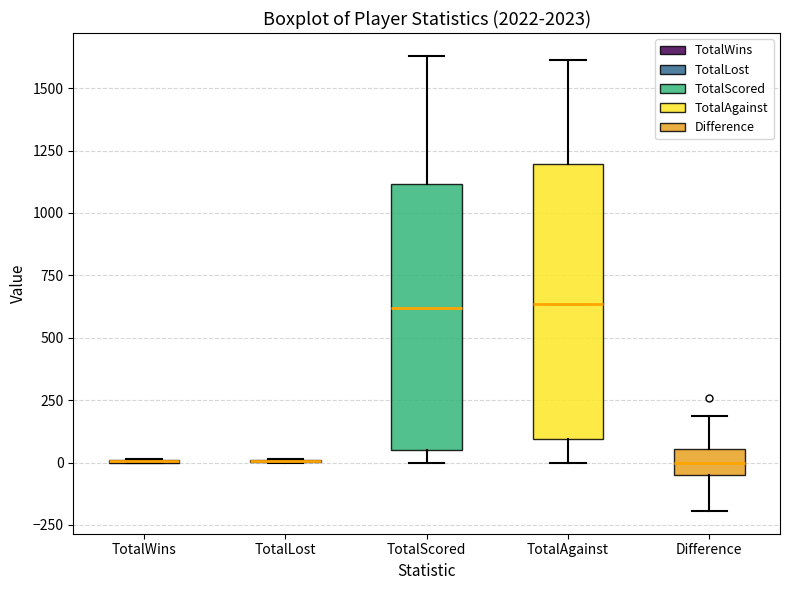

Reading left to right, read every box against the y-axis: the position of its median line, the range the box covers, and the ends of its whiskers. The values are not printed on the chart, so give them approximately, as read against the axis.

TotalWins: box collapsed to a line at 0, whiskers 0 to 0
TotalLost: box collapsed to a line at 0, whiskers 0 to 0
TotalScored: median 600, box 50 to 1100, whiskers 0 to 1650
TotalAgainst: median 650, box 100 to 1200, whiskers 0 to 1600
Difference: median 0, box -50 to 50, whiskers -200 to 200